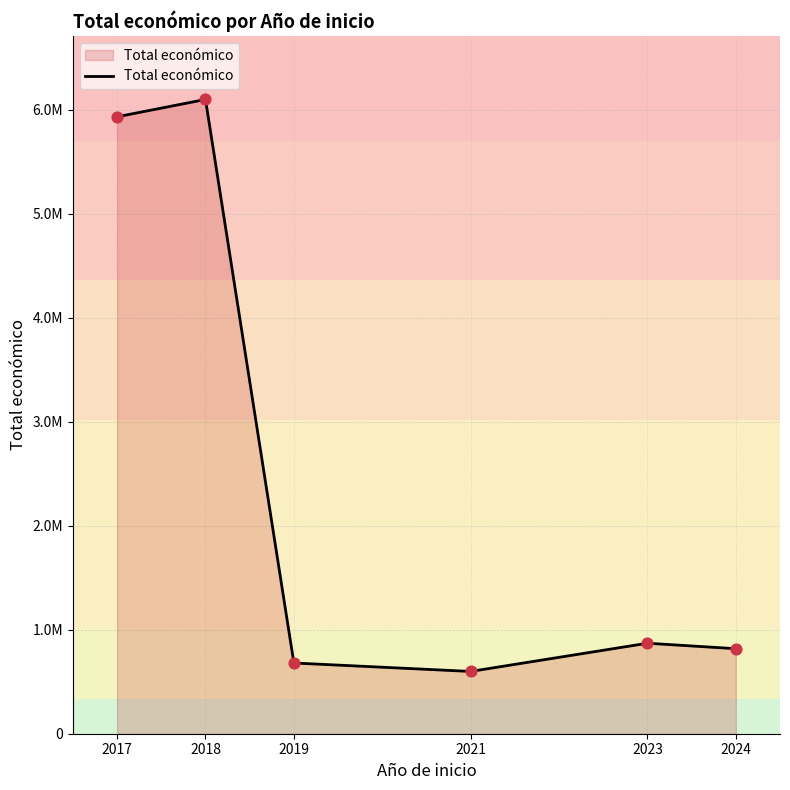

What is the change in value from 2023 to 2024?

-52658